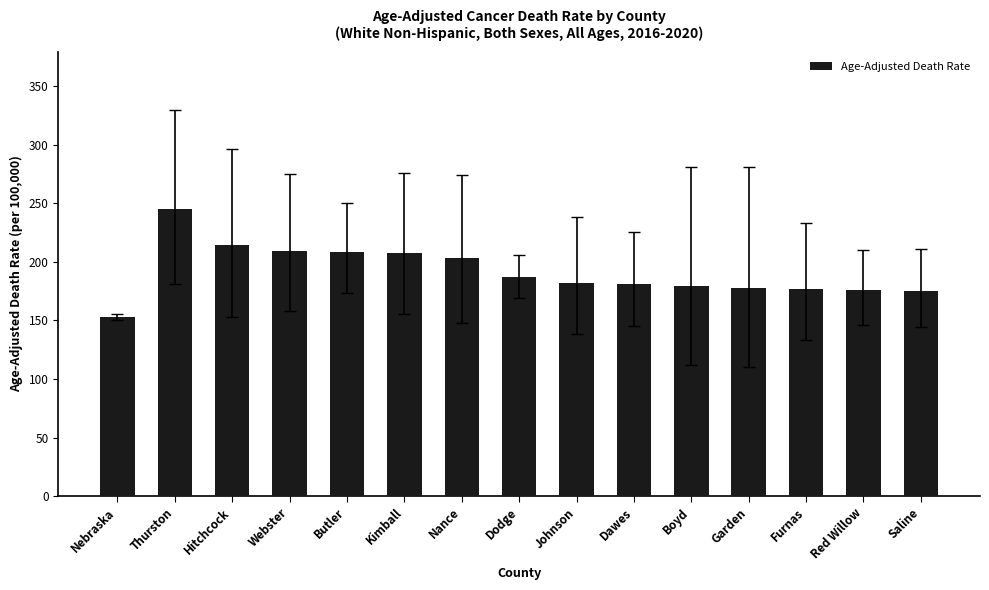

Approximately how many times larger is the value at Nebraska compared to Dawes?

0.8